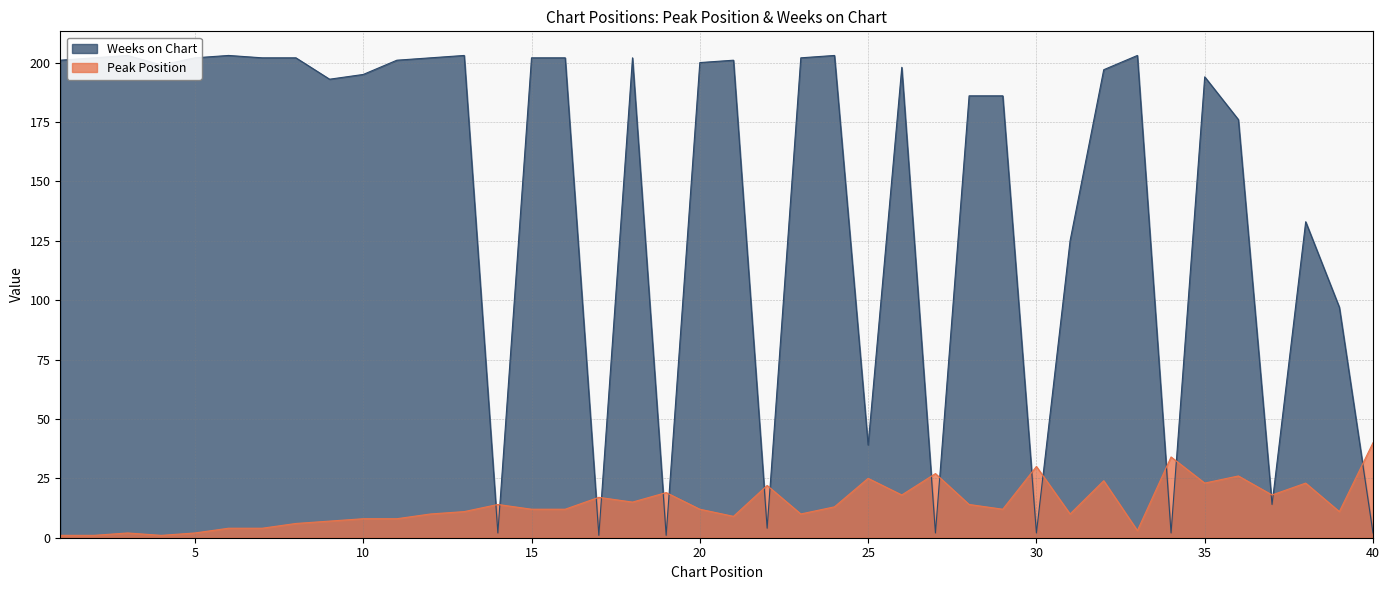

At which label is Weeks on Chart closest to 102?

39